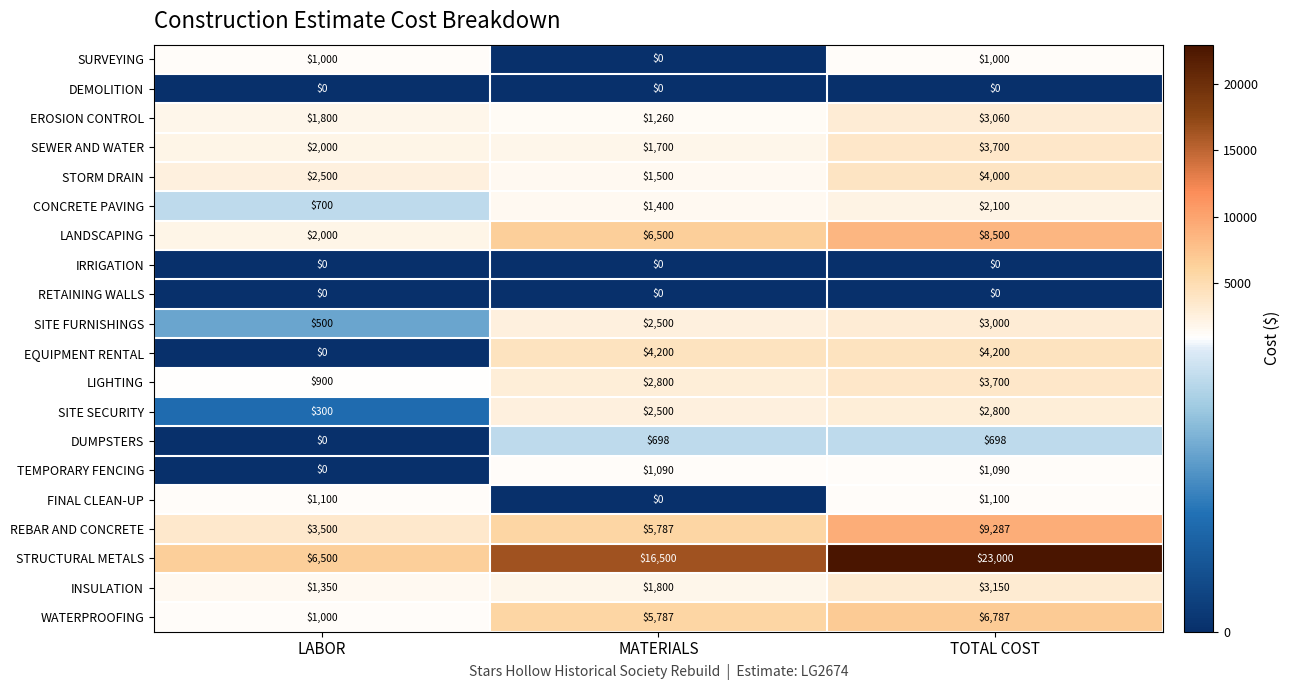

Count the number of data series in this chart.

20